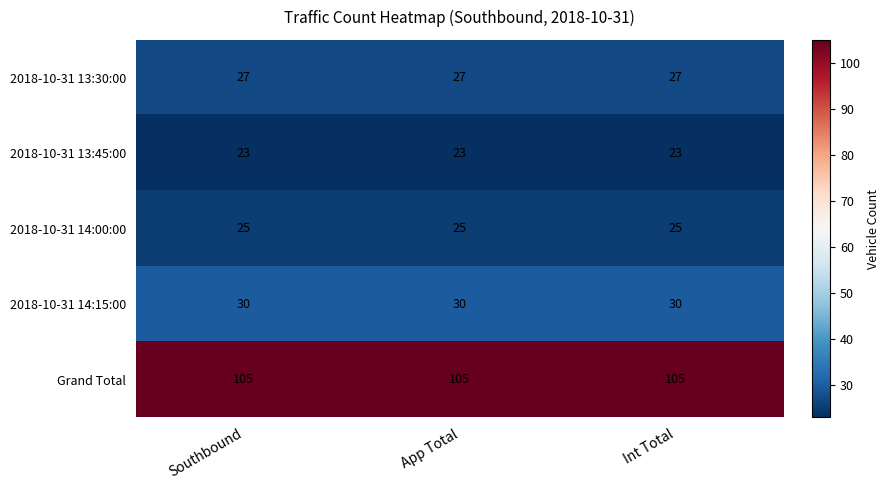

What is the spread (max minus min) of values at App Total?

82